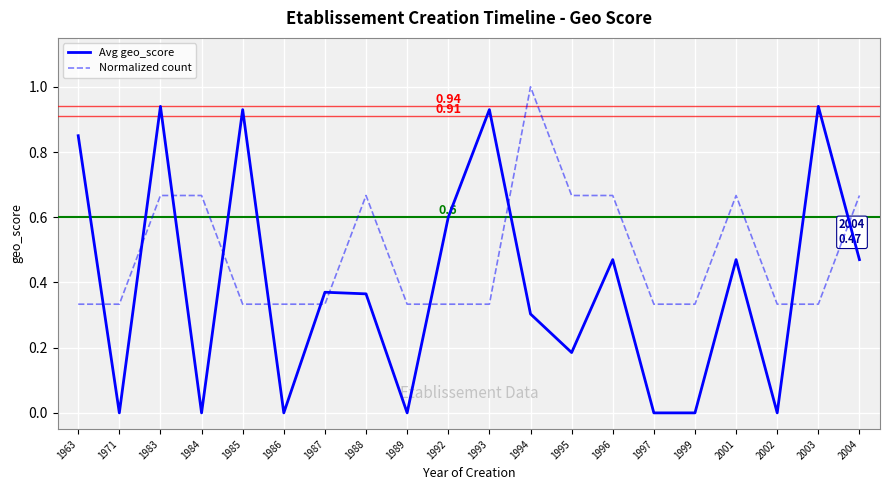

Rank the series at 1994 from highest to lowest value.

Normalized count, Avg geo_score